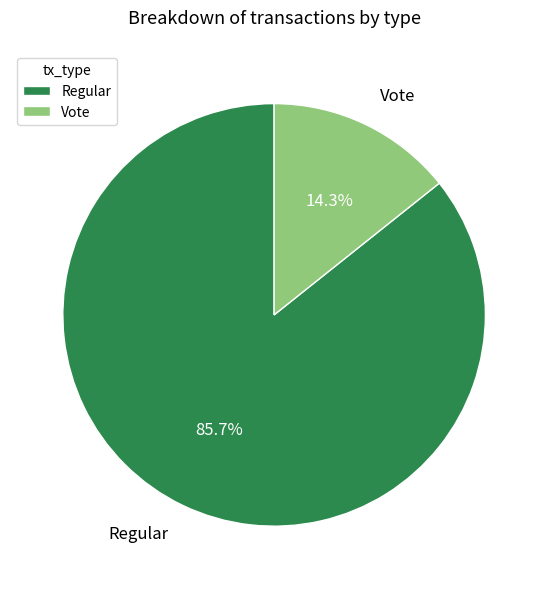

The Regular slice represents 86% of the pie. True or false?

True